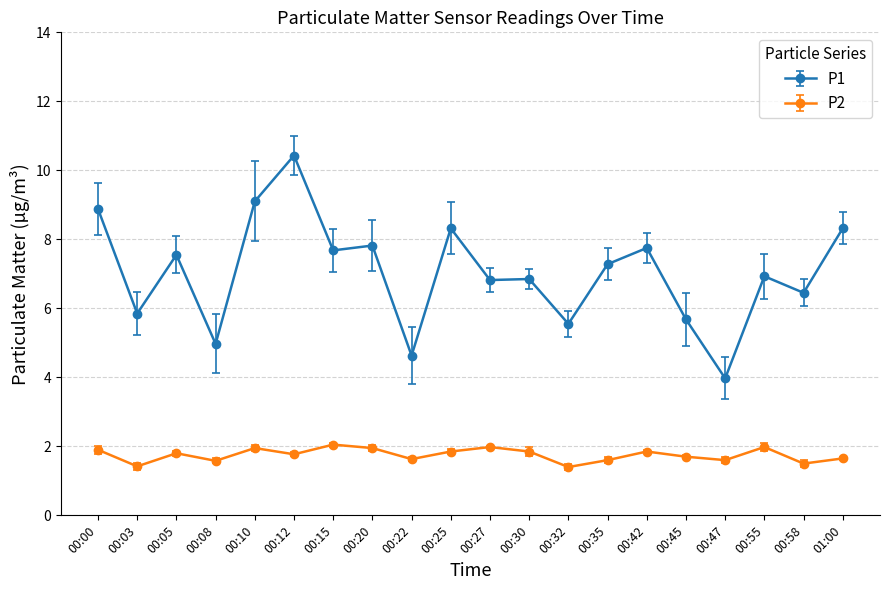

What is the difference between the highest and lowest values at 00:20?

5.9